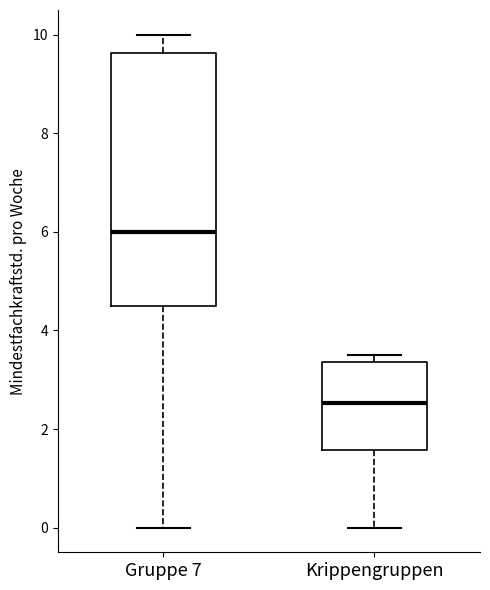

Reading left to right, read every box against the y-axis: the position of its median line, the range the box covers, and the ends of its whiskers. The values are not printed on the chart, so give them approximately, as read against the axis.

Gruppe 7: median 6.0, box 4.6 to 9.6, whiskers 0.0 to 10.0
Krippengruppen: median 2.6, box 1.6 to 3.4, whiskers 0.0 to 3.6